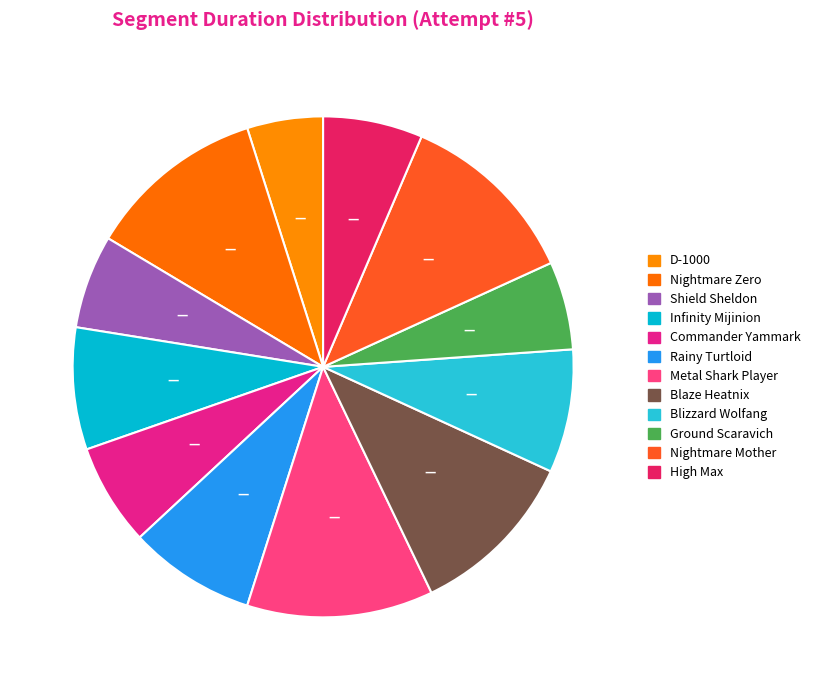

What percentage is the Nightmare Zero slice, to the nearest percent?

12%